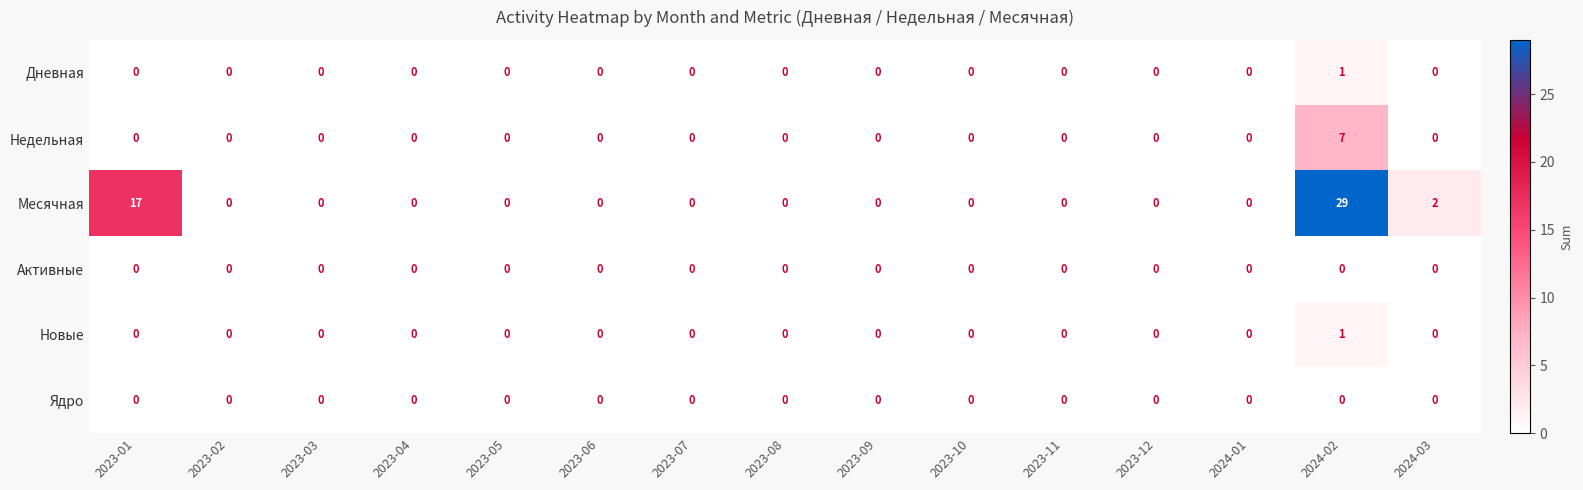

What is the maximum value for Недельная?

7